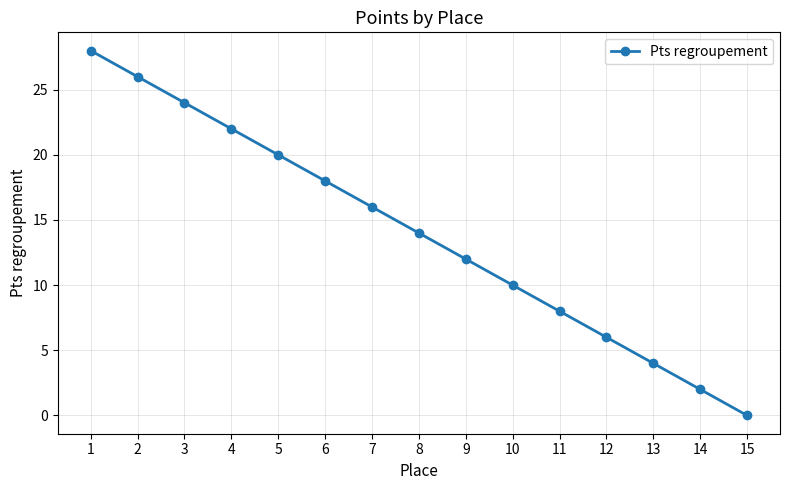

At which category does the chart reach its peak across all series?

1